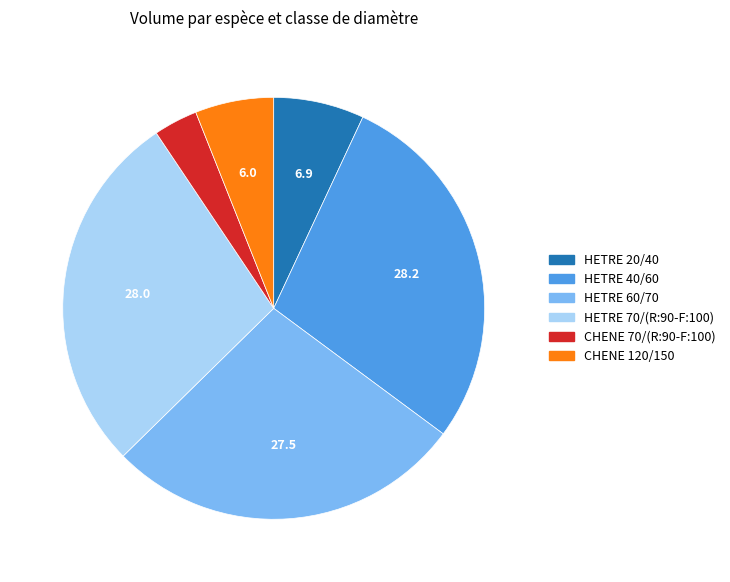

The HETRE 60/70 slice represents 13% of the pie. True or false?

False